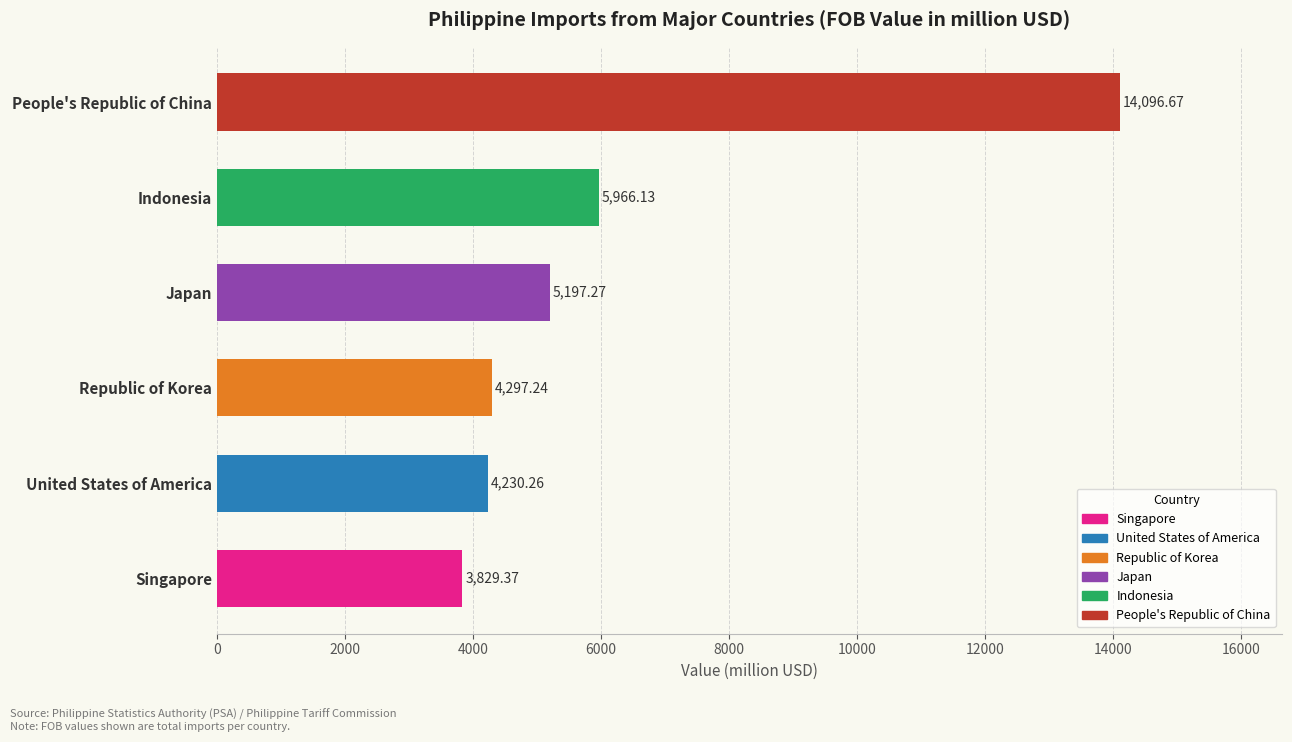

What is the change in value from Singapore to People's Republic of China?

+10267.3